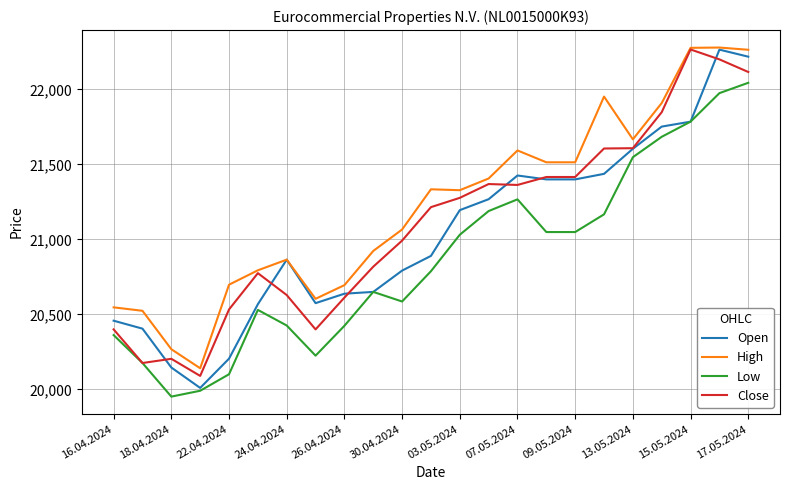

What is the greatest value displayed?

22279